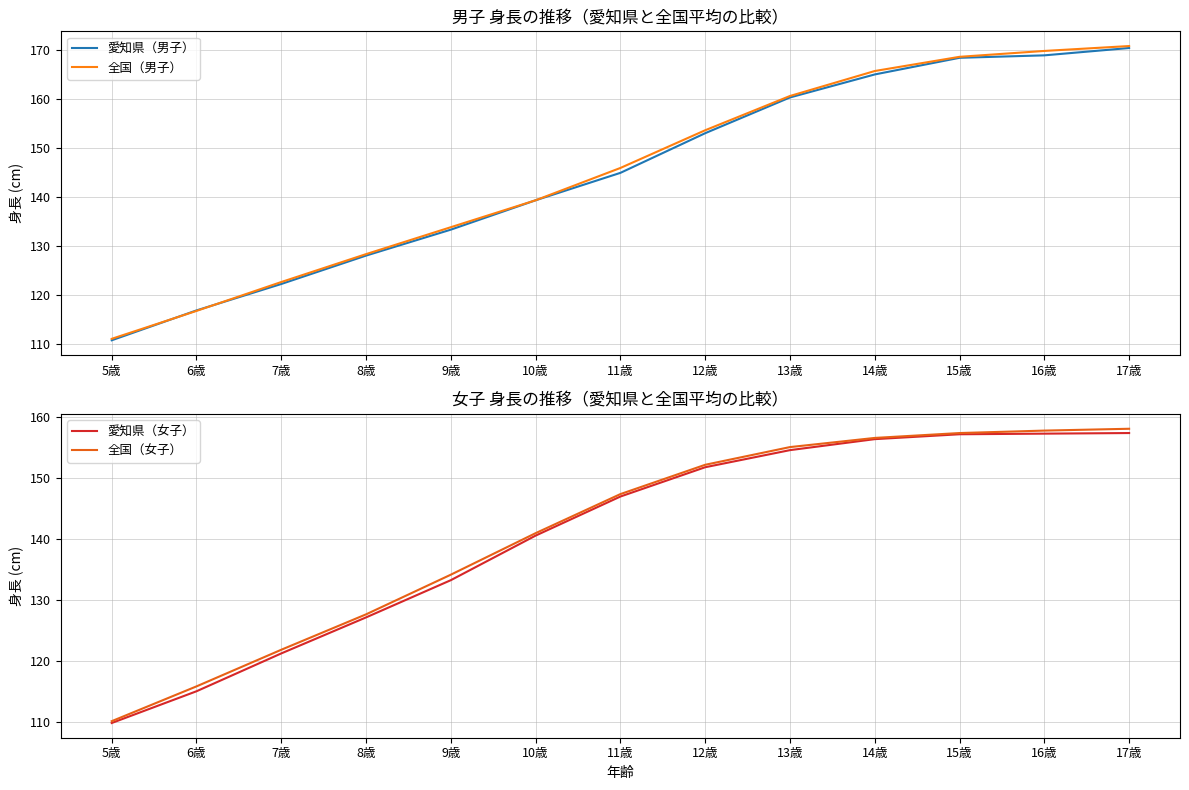

What is the smallest value displayed?

109.8